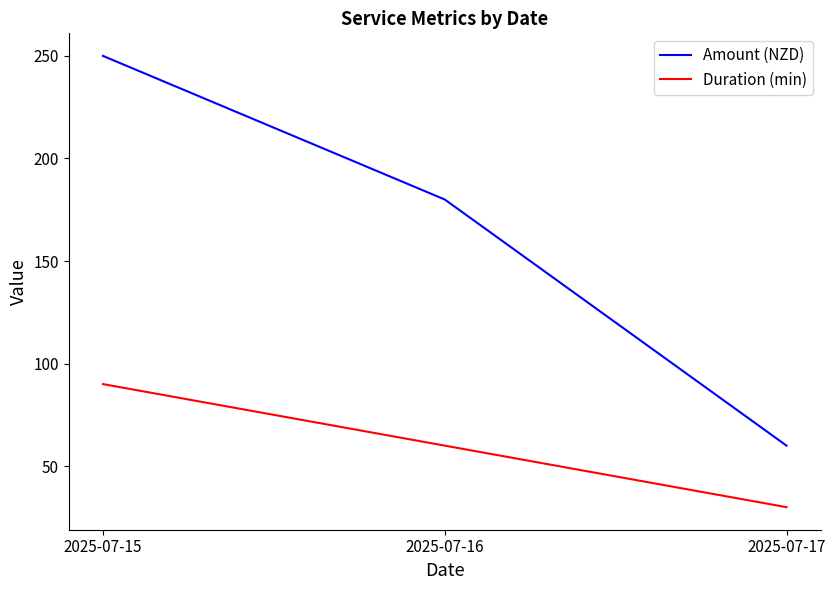

Which series has the widest spread of values?

Amount (NZD)